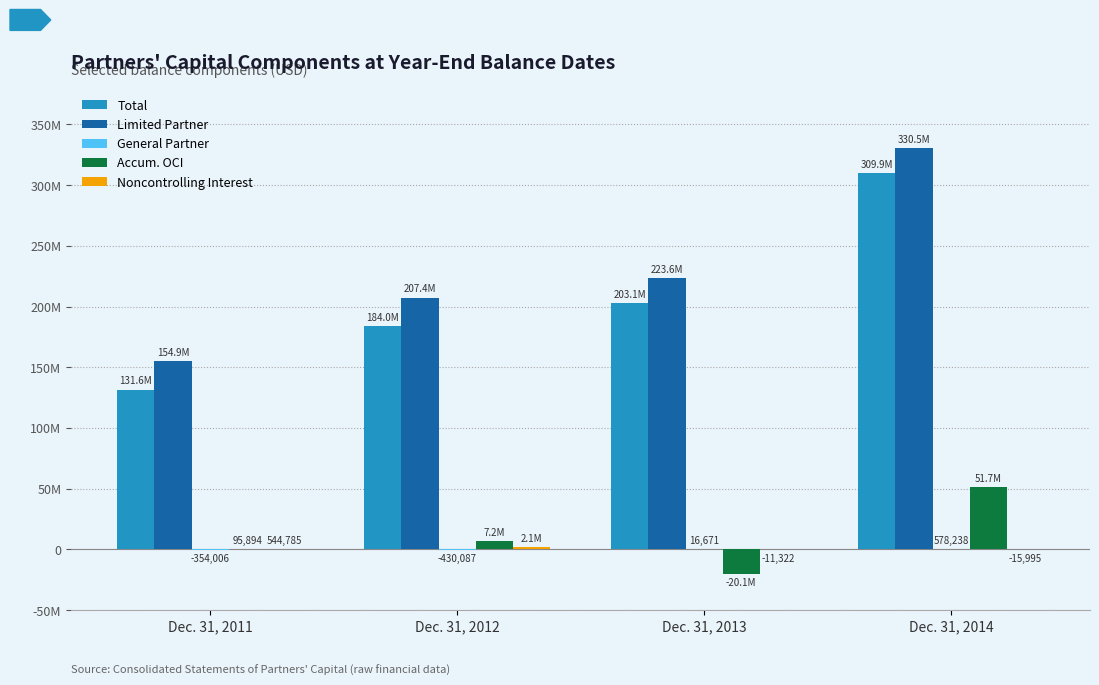

Are the bars horizontal?

No